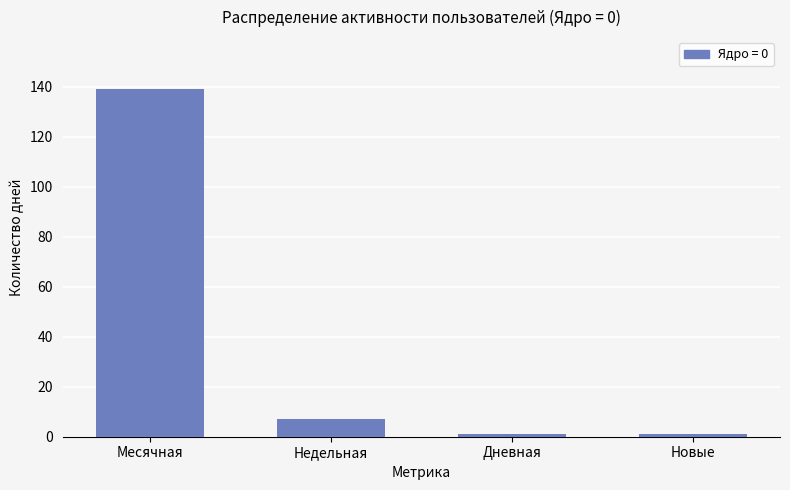

How many bars are there in total?

4